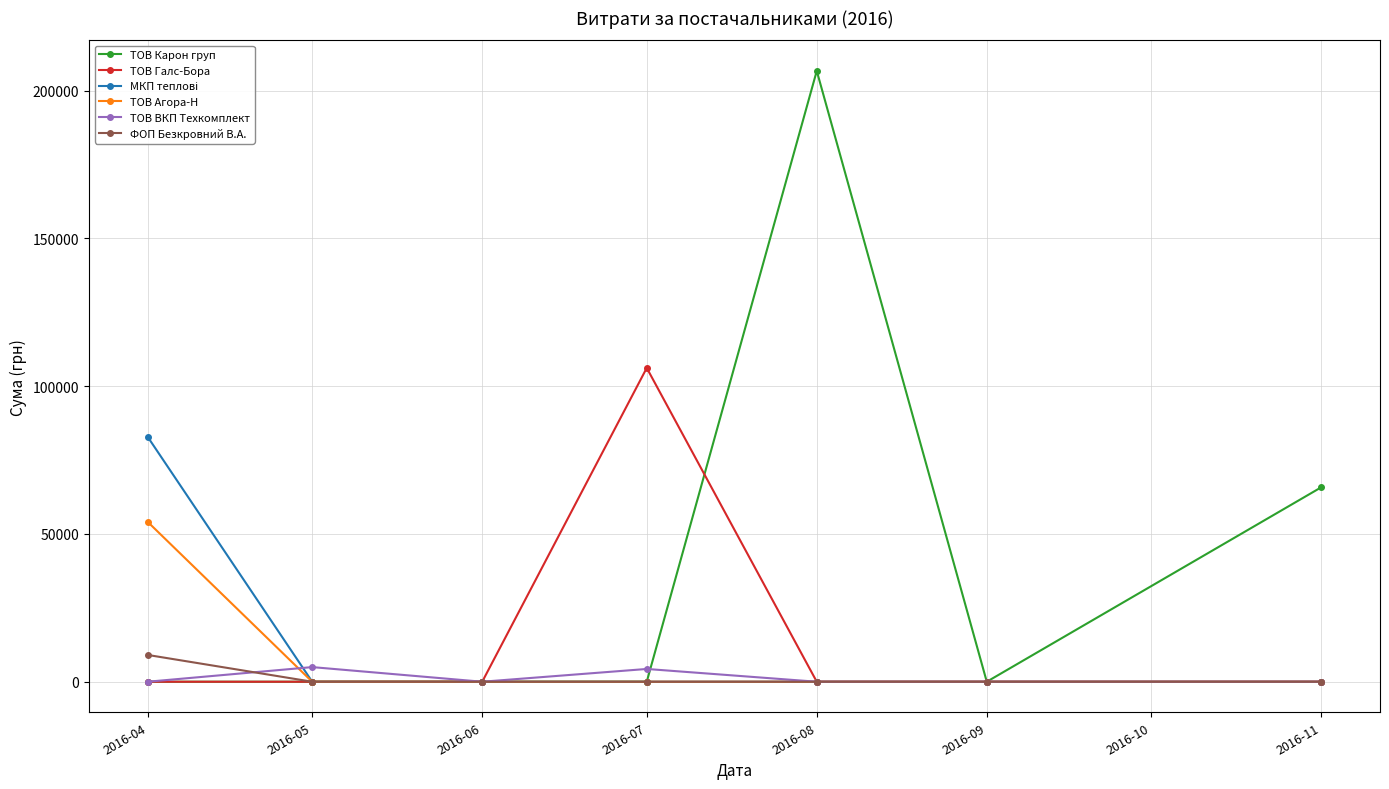

What is the spread (max minus min) of values at 2016-05?

4950.0